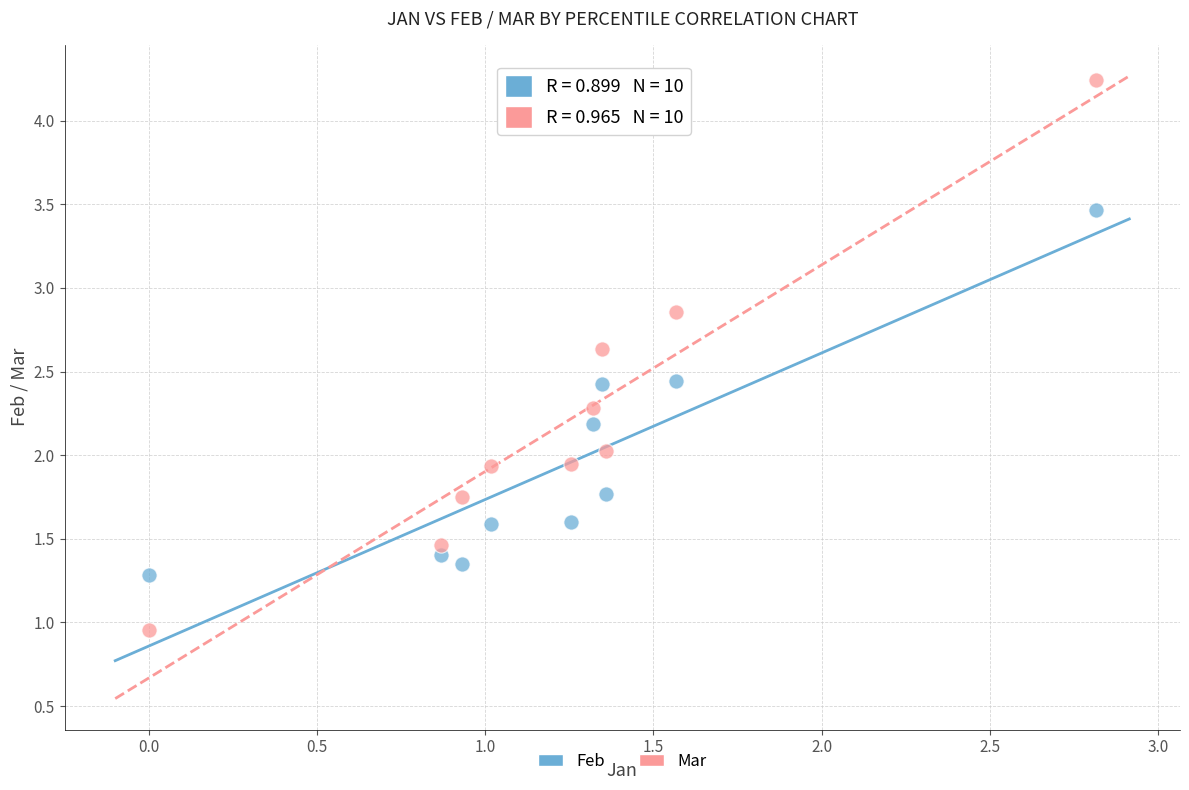

Which series contains the lowest Y value?

Mar